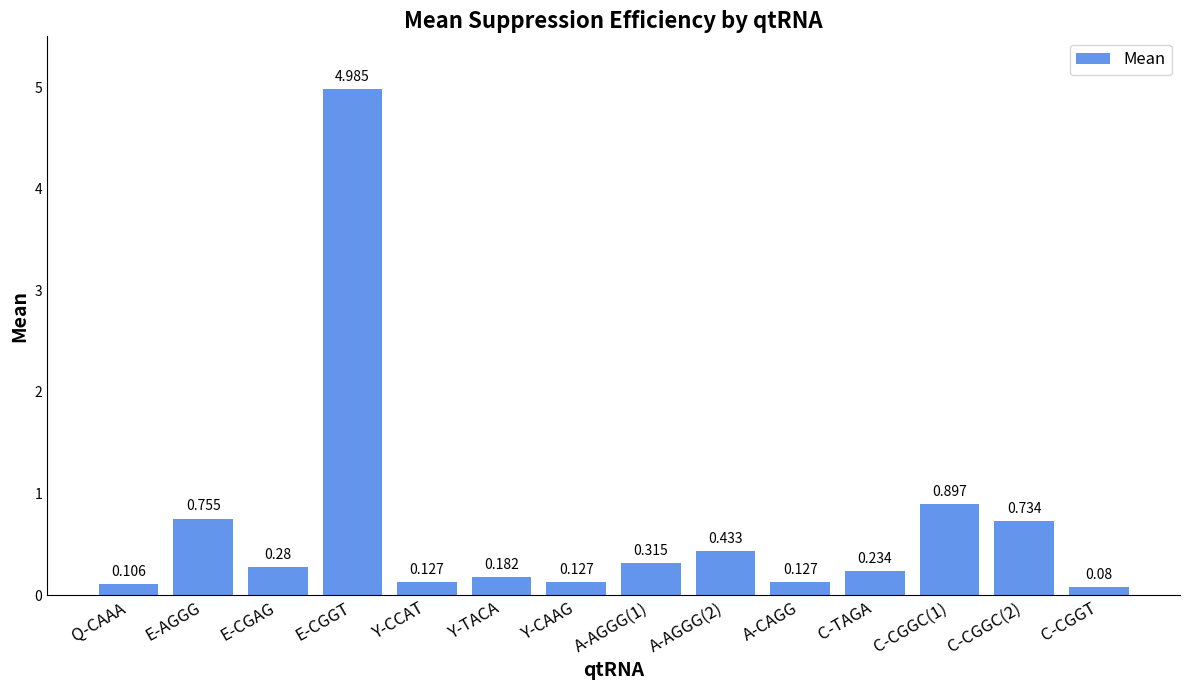

What is the label of the 12th bar from the right?

E-CGAG